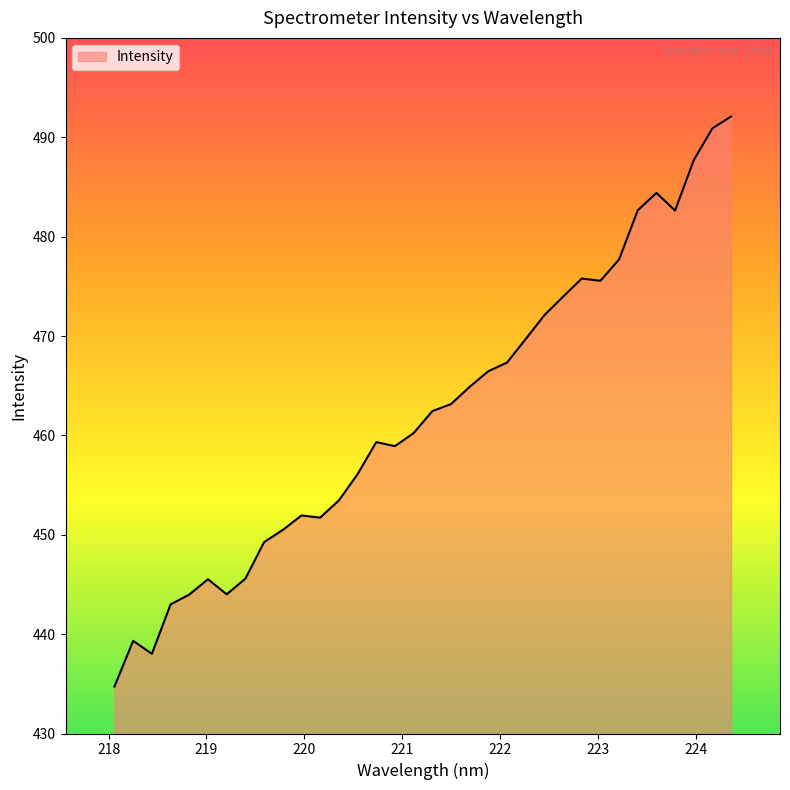

What is the greatest value displayed?

492.1